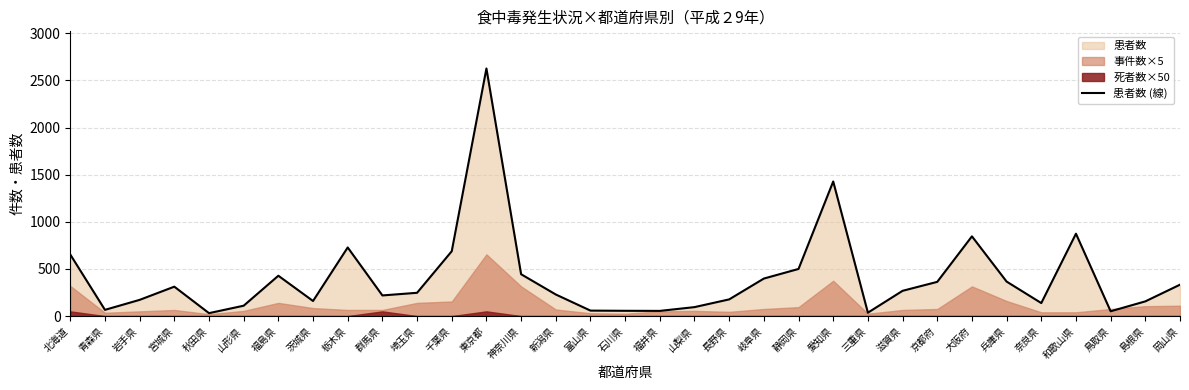

At which category does the data reach its first local valley?

青森県